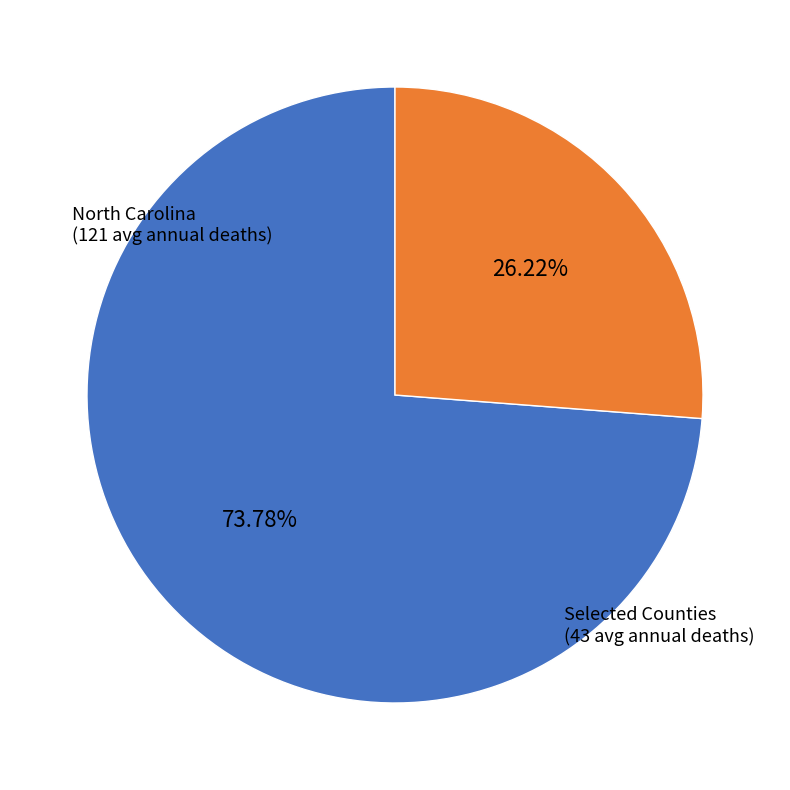

Does any single category account for the majority?

Yes